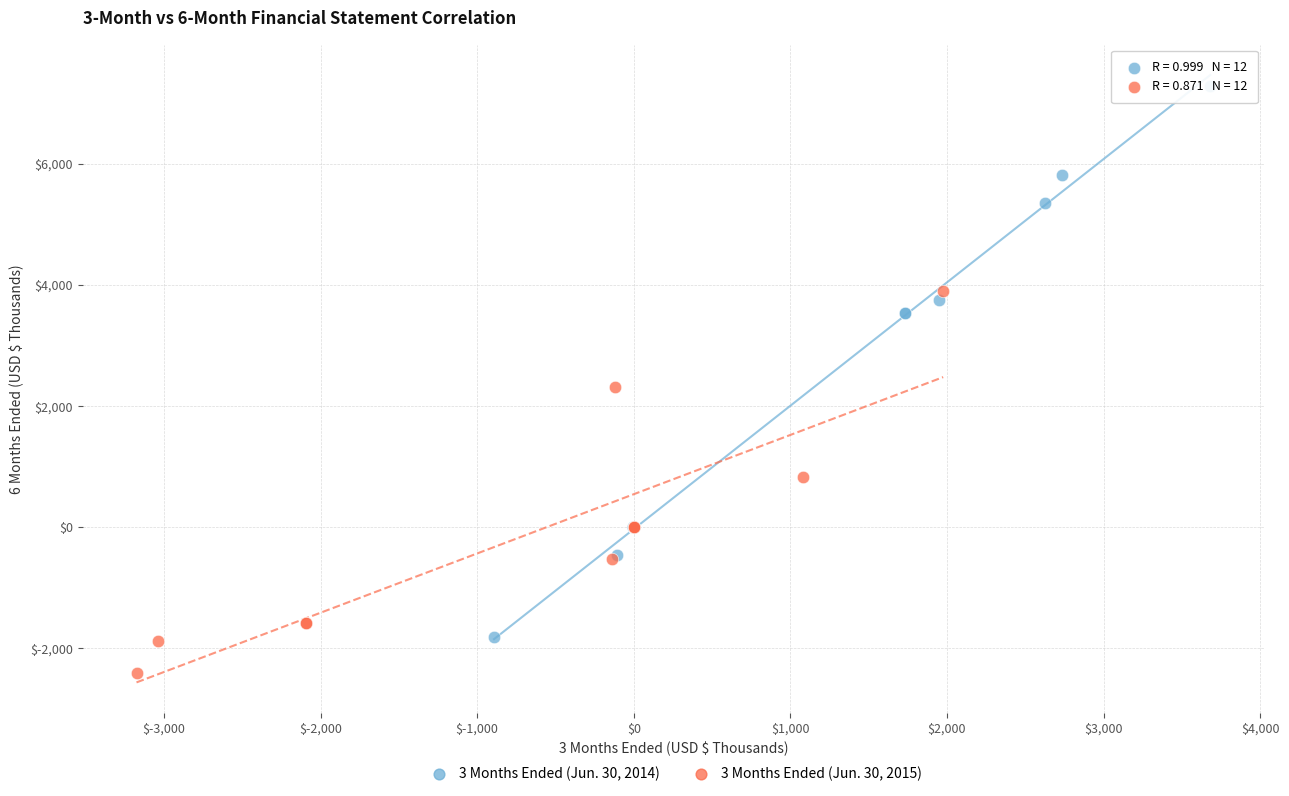

Which series has the widest spread of Y values?

3 Months Ended (Jun. 30, 2014)